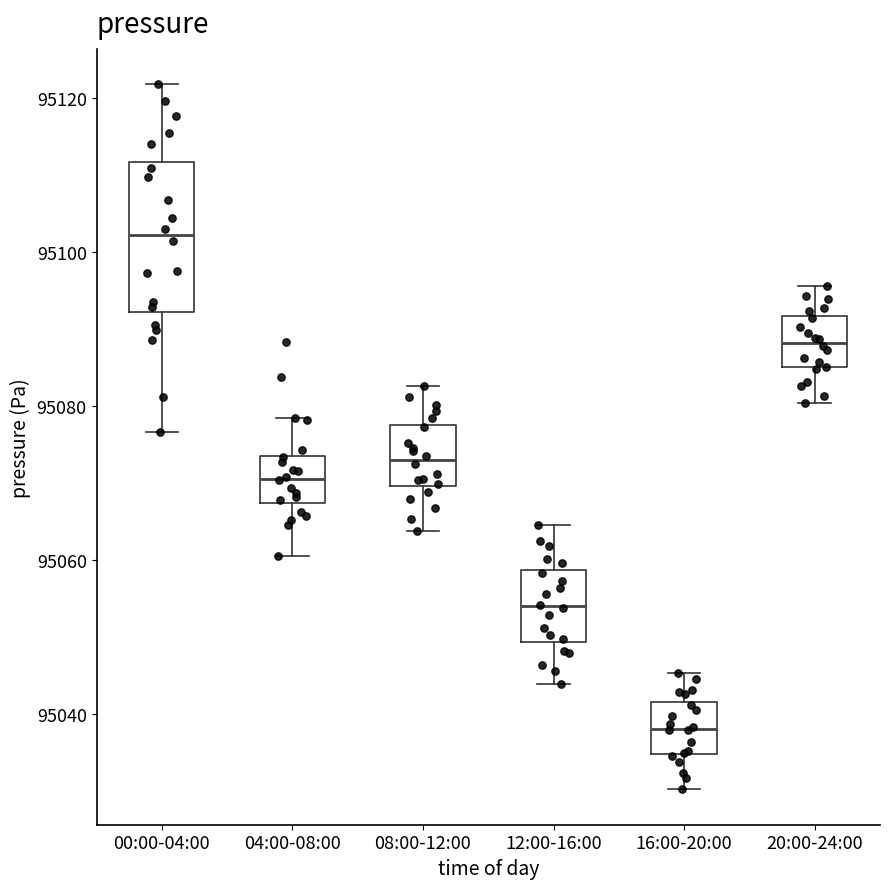

Where is the lower edge of the box for 12:00-16:00 on the y-axis? The values are not printed on the chart, so give them approximately, as read against the axis.

95050